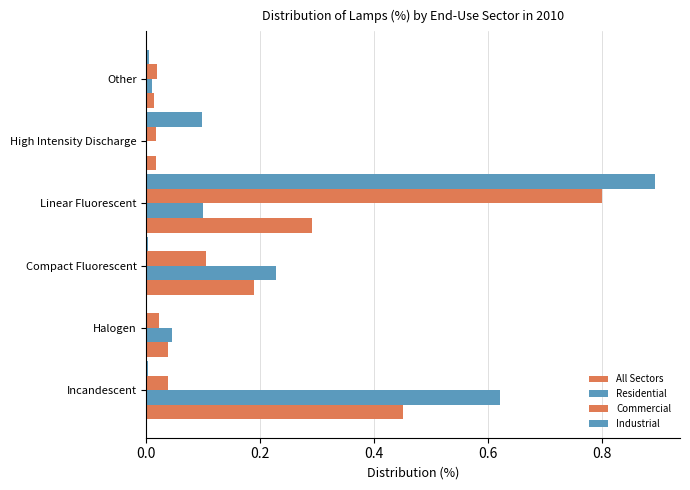

What is the greatest value displayed?

0.9